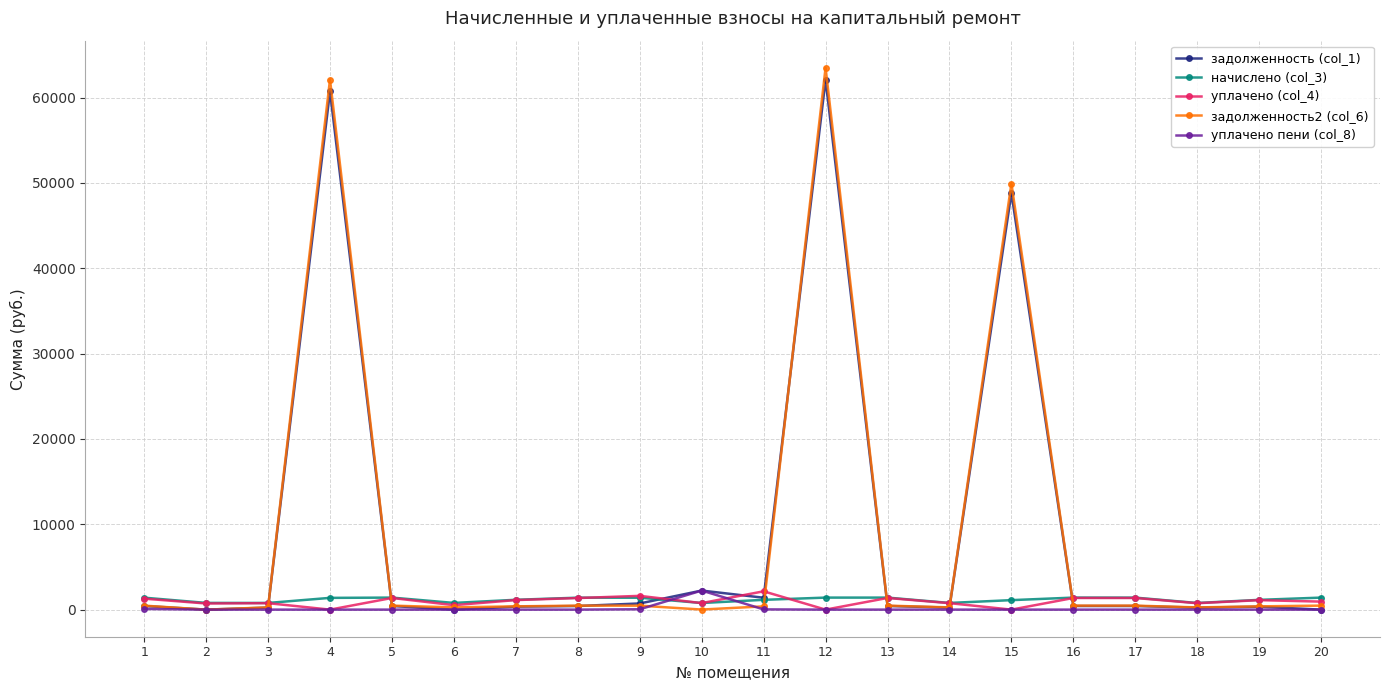

True or false: уплачено (col_4) has more than 0 points higher than both neighbors.

True